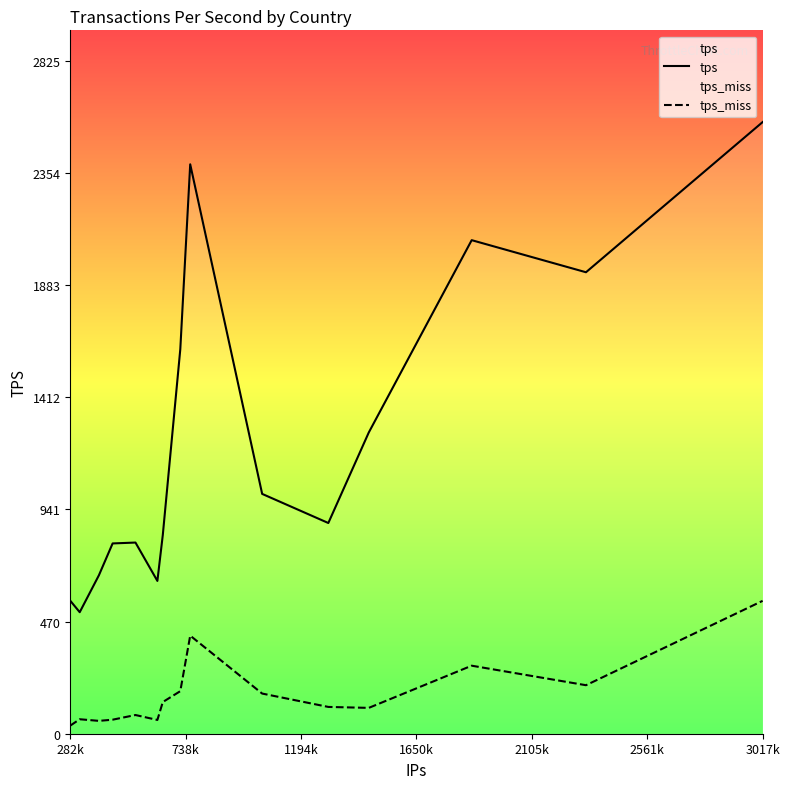

What is the difference between the highest and lowest values at 3017k?

2010.7